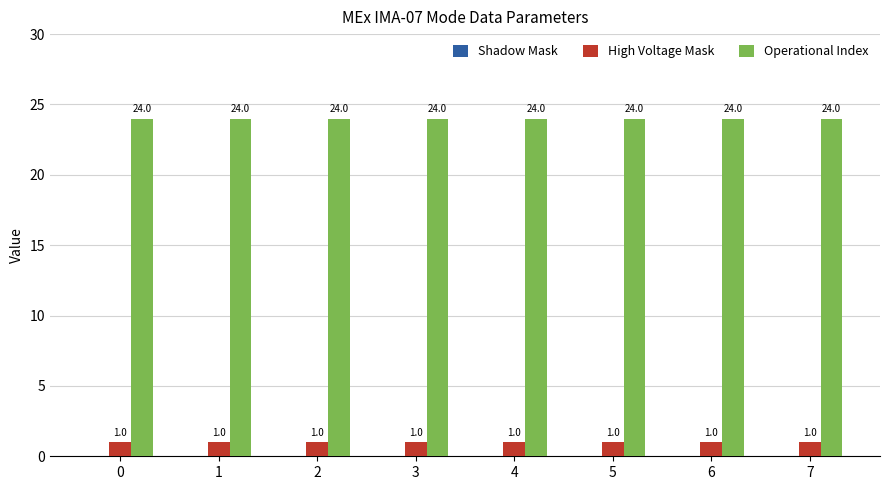

True or false: Operational Index has a value of 32 at 7.

False